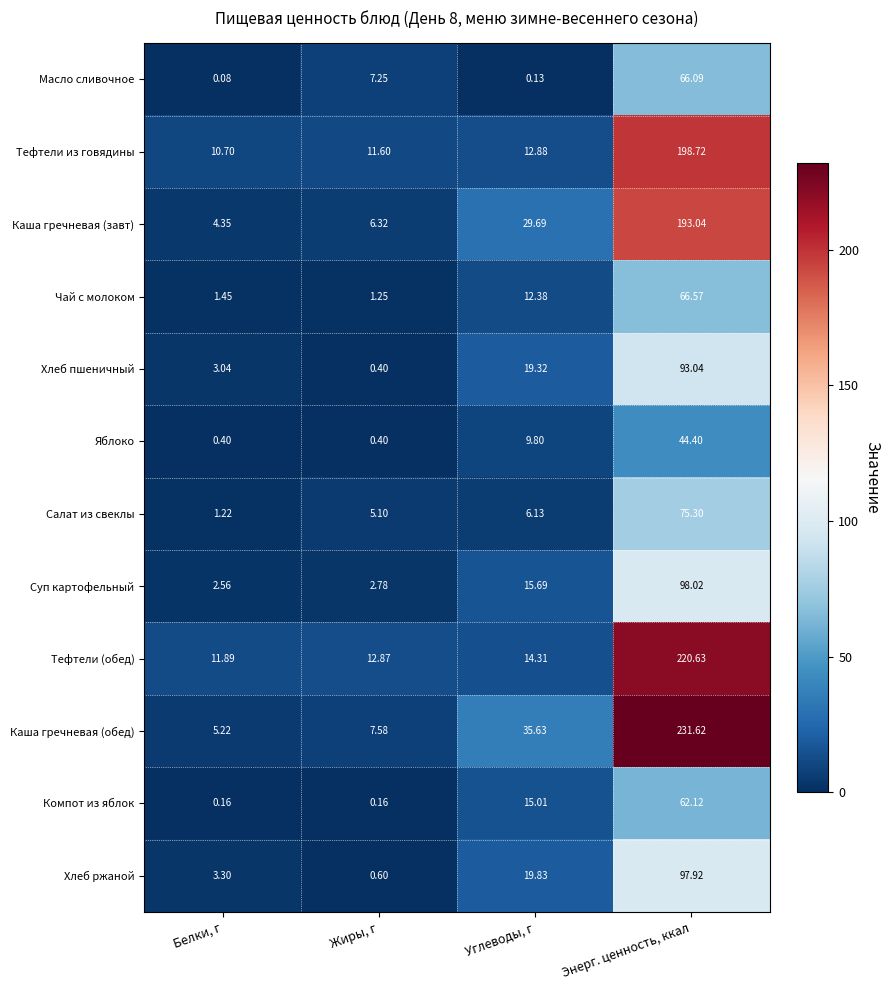

Which series has the largest total across all categories?

Каша гречневая (обед)